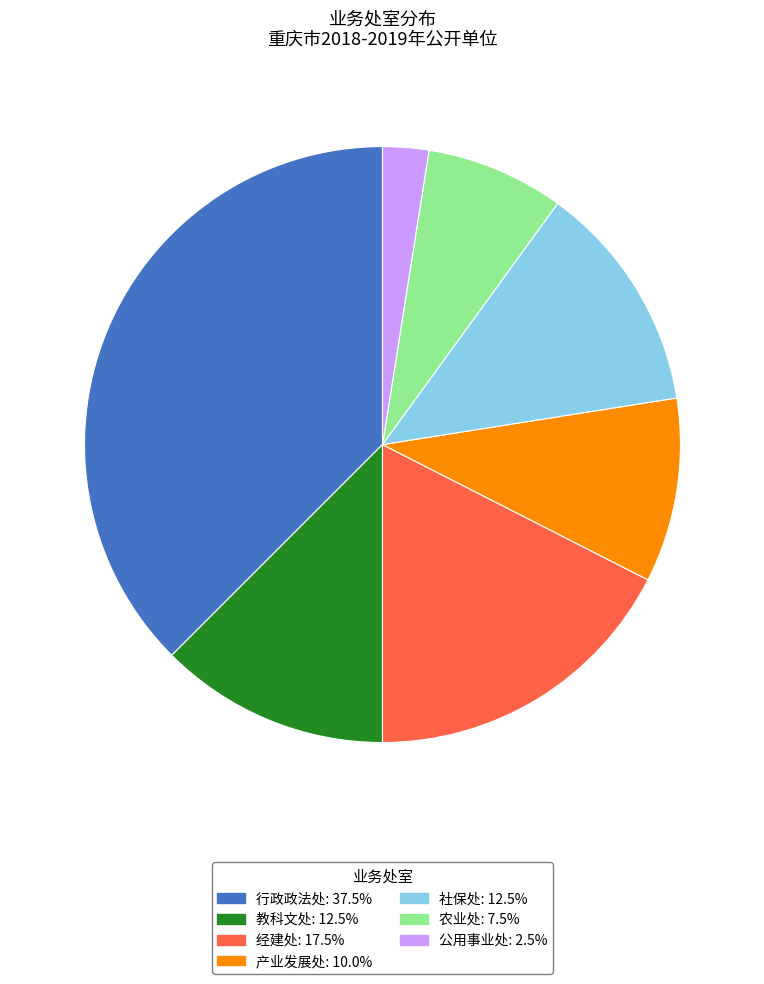

Is there any slice that represents more than half of the pie?

No